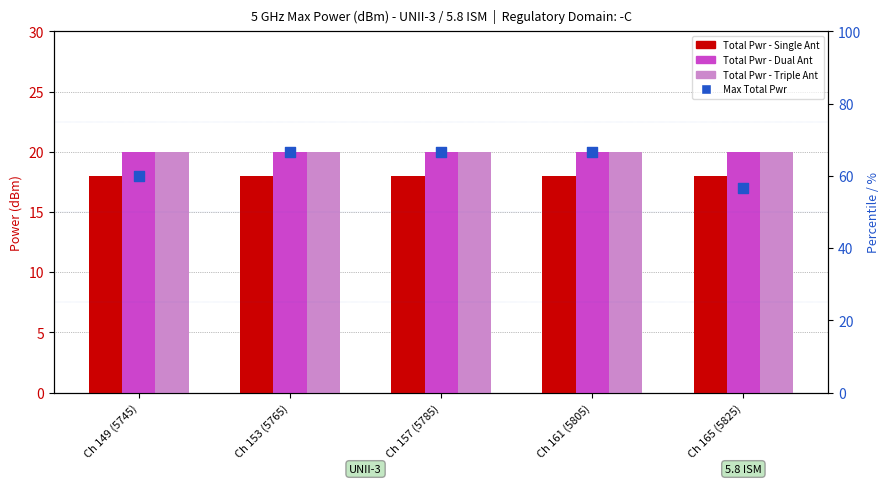

Is the value of Total Pwr (Triple Ant) at Ch 161 (5805) greater than the value of Max Total Pwr (reference) at Ch 161 (5805)?

No